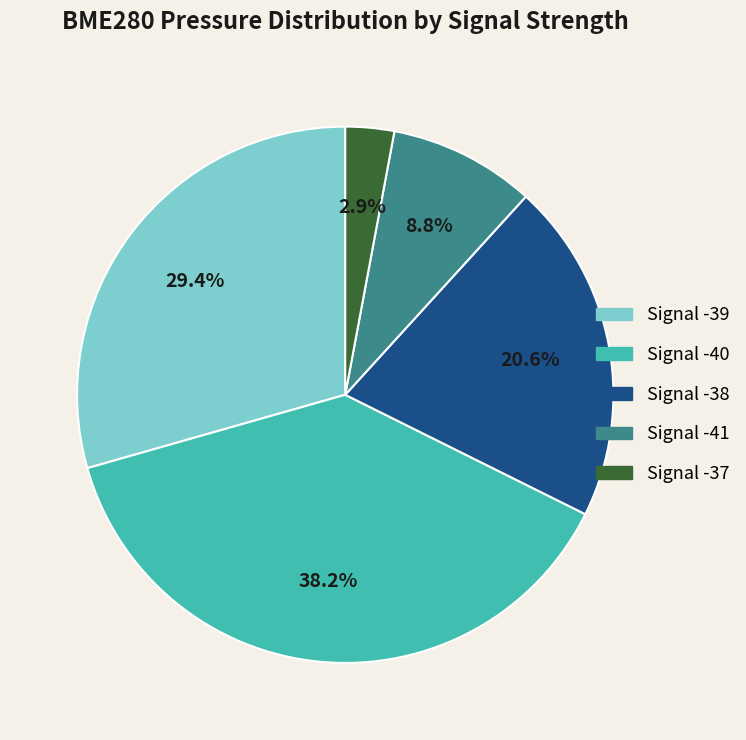

How many slices are in this pie chart?

5